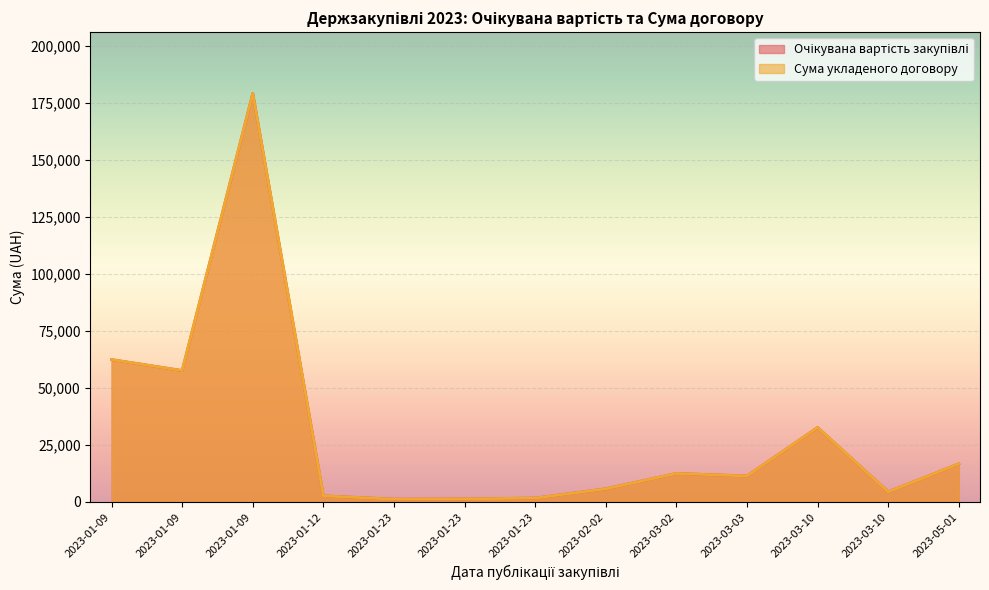

Between 2023-05-01 and 2023-03-03, which series saw the biggest shift?

Очікувана вартість закупівлі